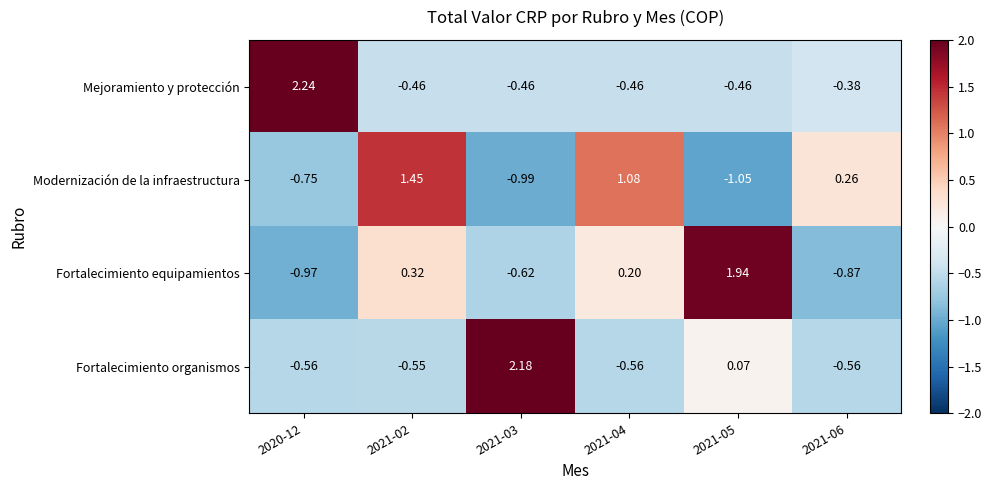

Rank the series at 2021-06 from highest to lowest value.

Modernización de la infraestructura, Mejoramiento y protección, Fortalecimiento organismos, Fortalecimiento equipamientos